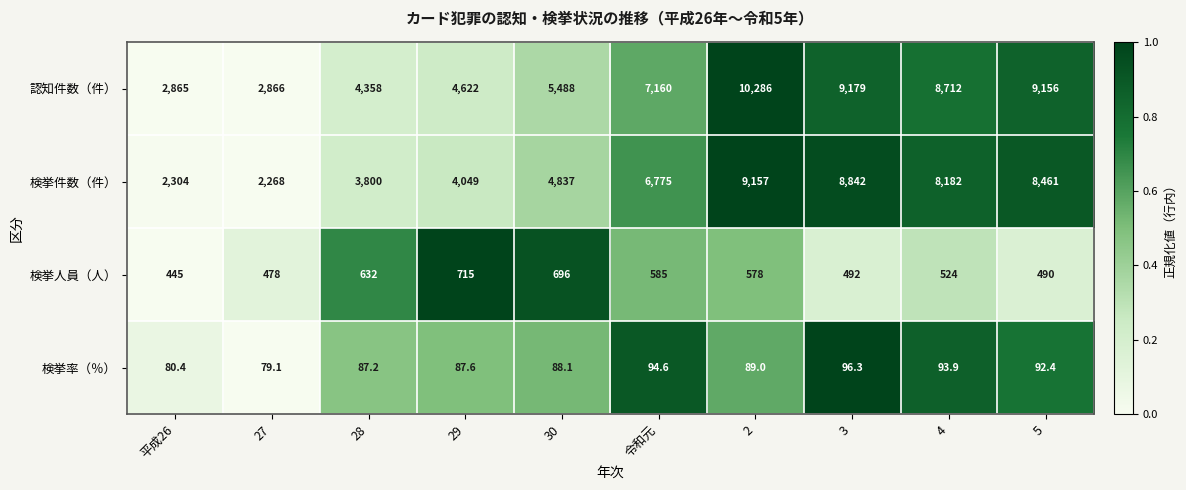

What is the difference between the maximum and second lowest values in the 検挙人員（人） series?

237.0